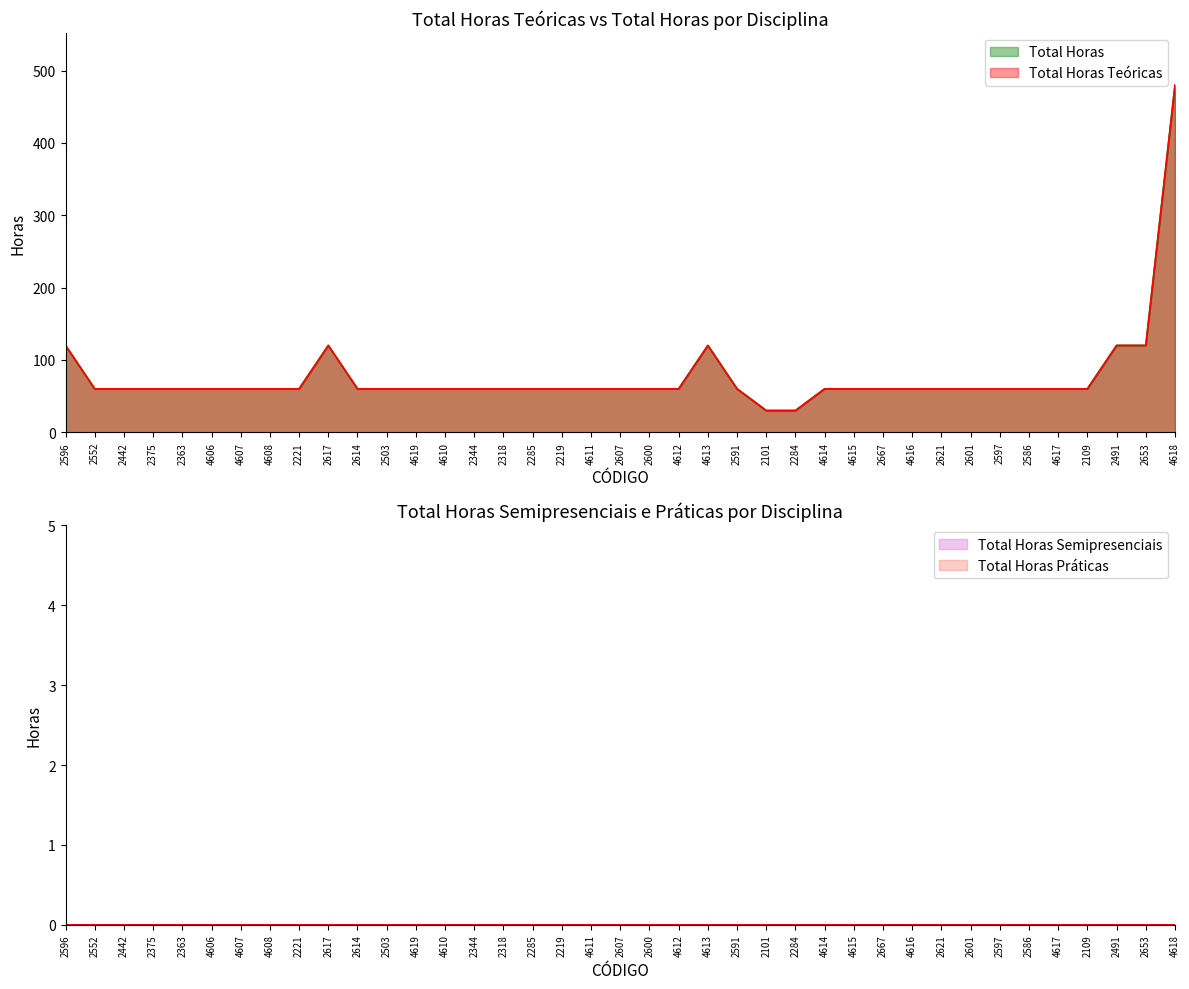

List the labels in order of Total Horas Teóricas value, largest first.

4618, 2596, 2617, 4613, 2491, 2653, 2552, 2442, 2375, 2363, 4606, 4607, 4608, 2221, 2614, 2503, 4619, 4610, 2344, 2318, 2285, 2219, 4611, 2607, 2600, 4612, 2591, 4614, 4615, 2667, 4616, 2621, 2601, 2597, 2586, 4617, 2109, 2101, 2284